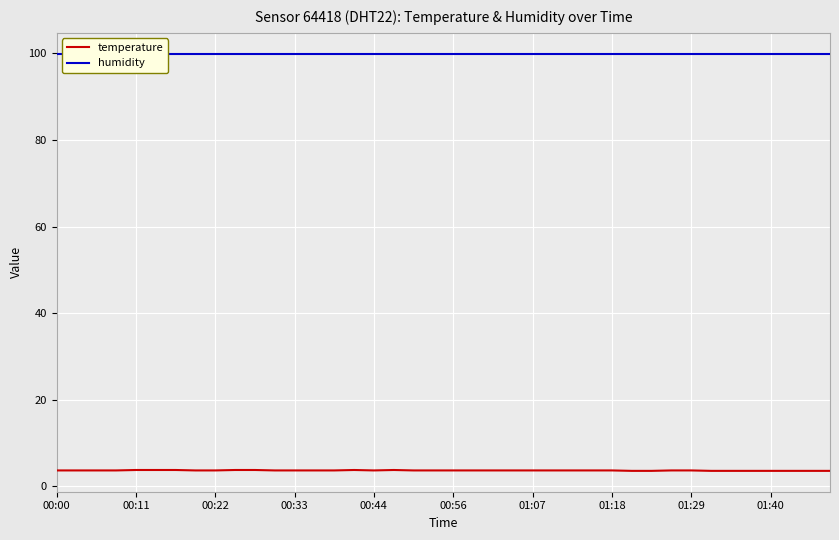

True or false: temperature and humidity intersect in this chart.

False